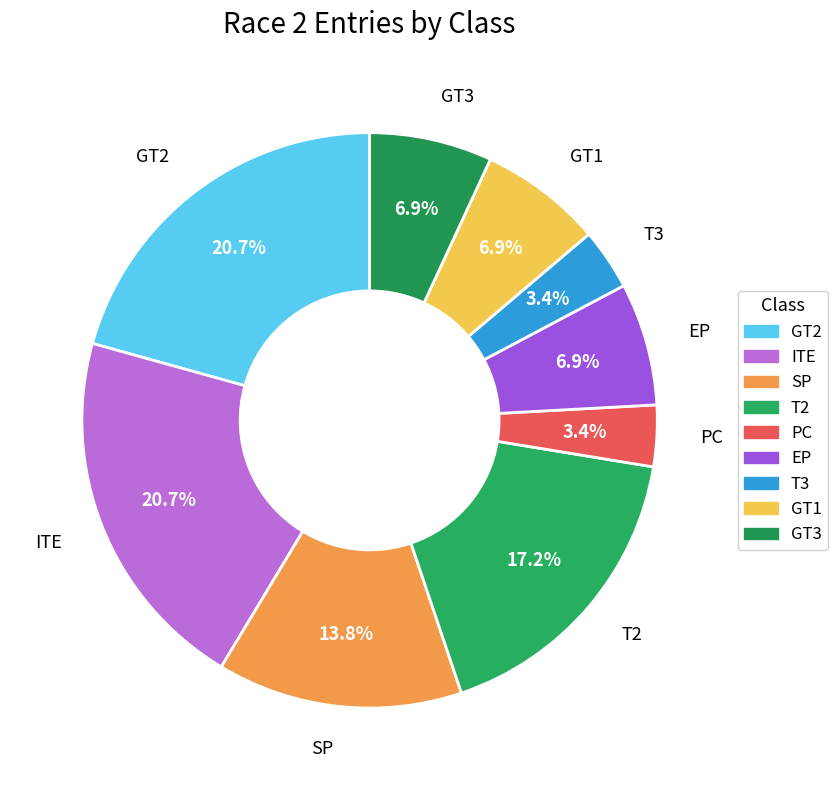

Is there any slice that represents more than half of the pie?

No